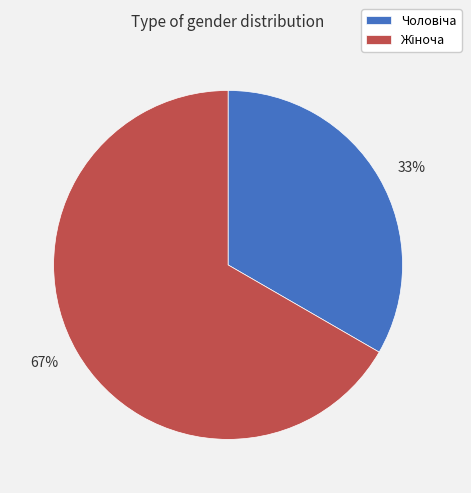

Is there a majority slice in this chart?

Yes